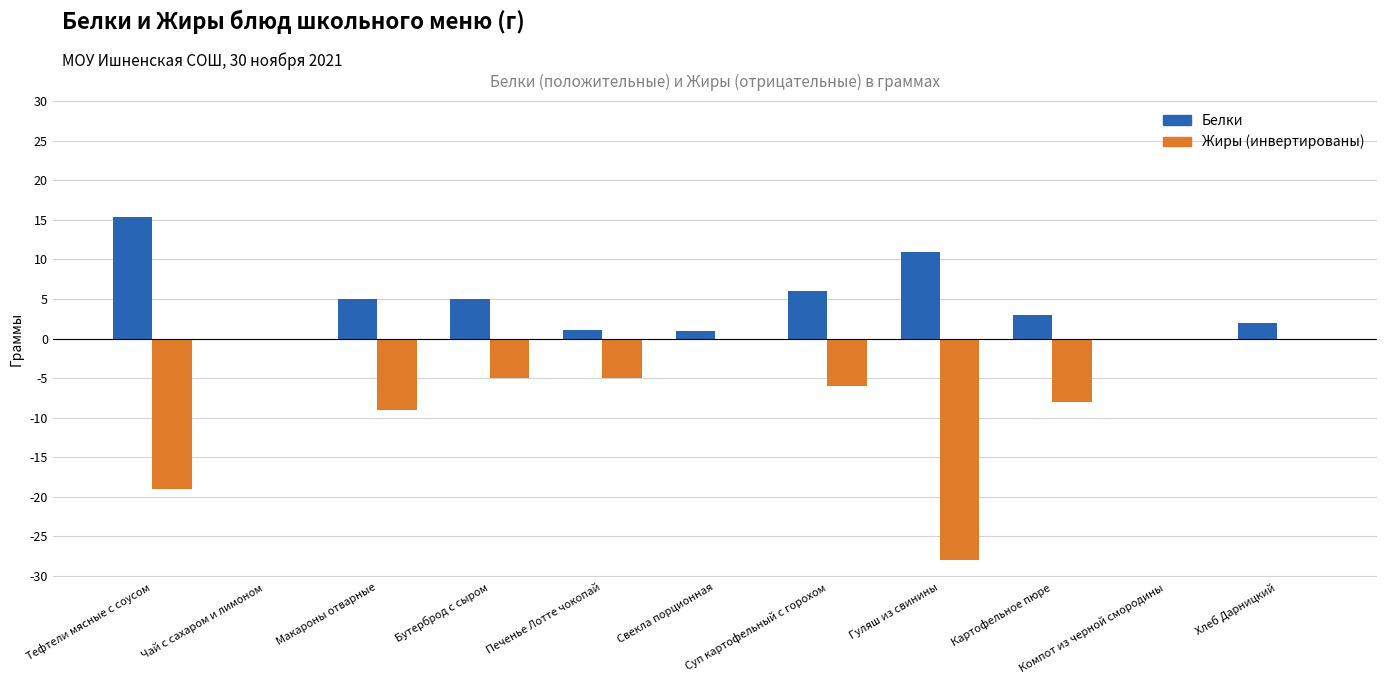

What is the maximum value shown in the chart?

15.4